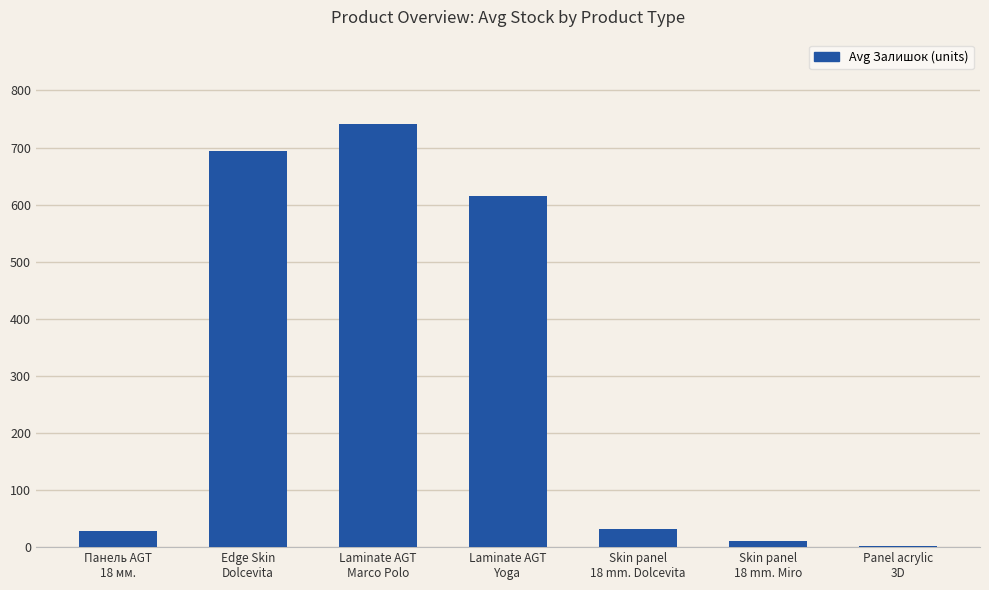

The value at Skin panel
18 mm. Dolcevita is 31.8. True or false?

True